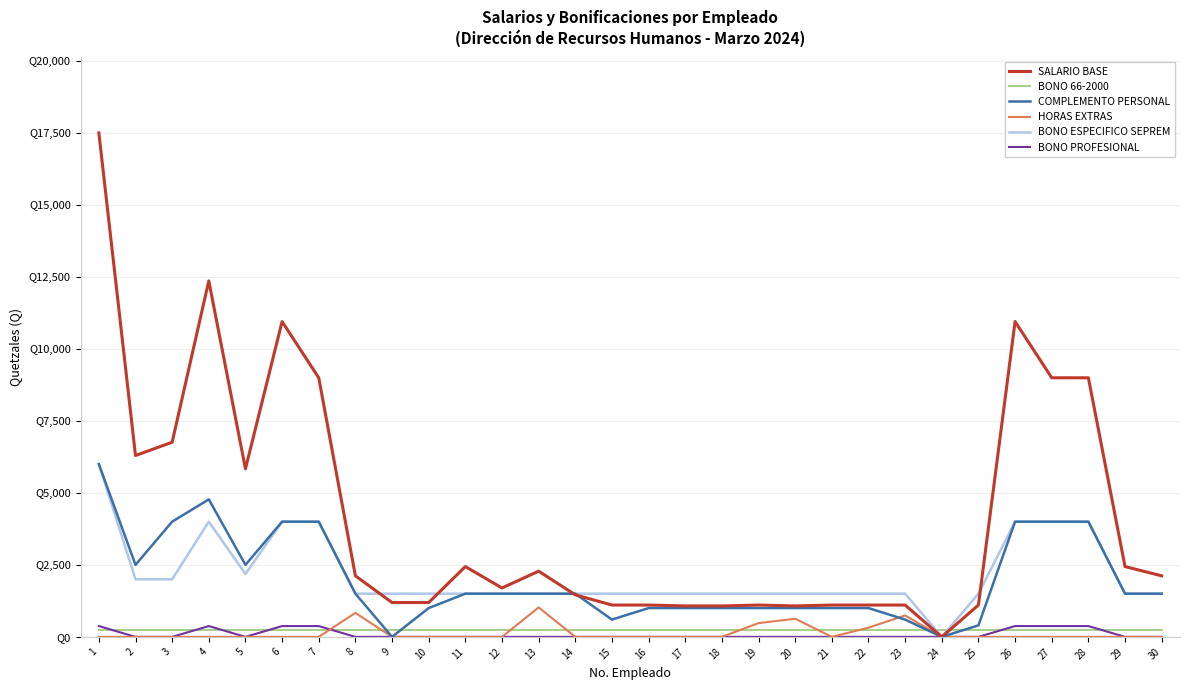

Does the chart have visible grid lines?

Yes